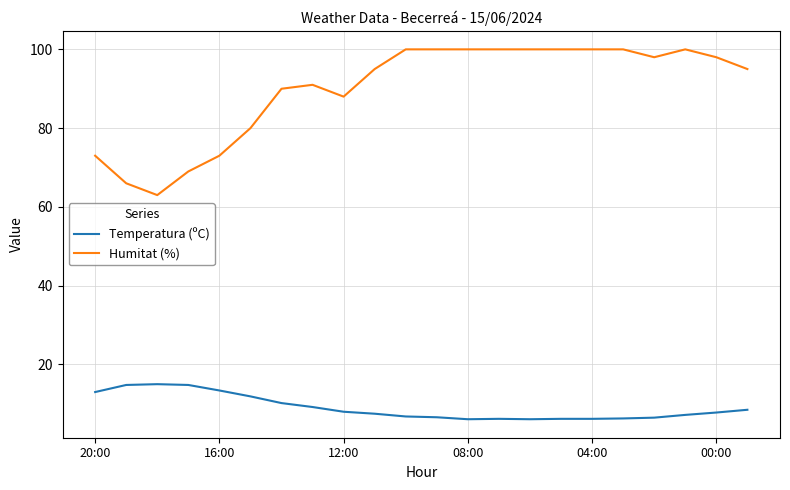

True or false: Temperatura (ºC) and Humitat (%) cross at least once.

False